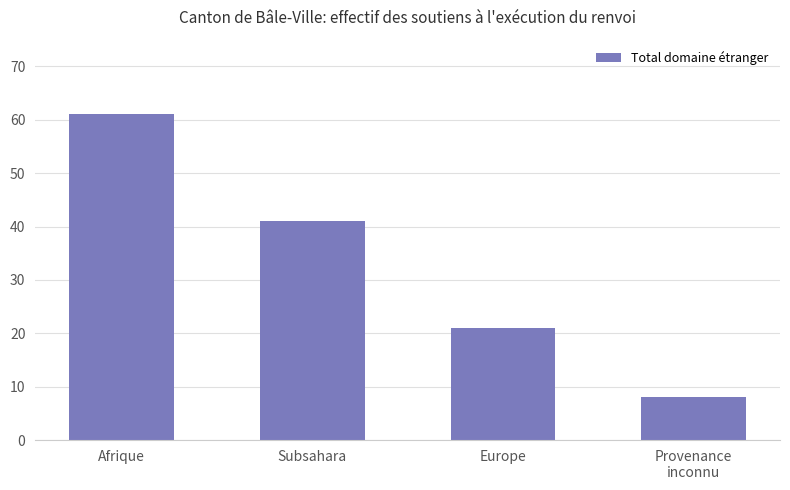

What is the minimum value shown in the chart?

8